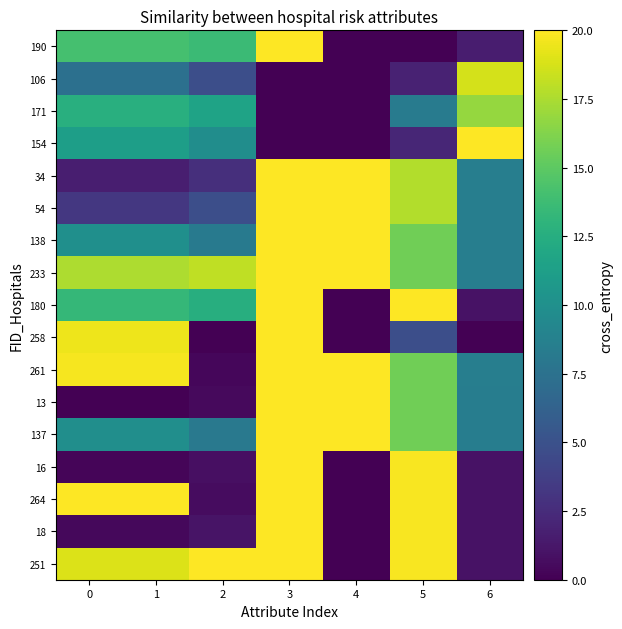

At 2, list the series in order from smallest to largest.

258, 261, 13, 264, 16, 18, 34, 106, 54, 137, 138, 154, 171, 180, 190, 233, 251